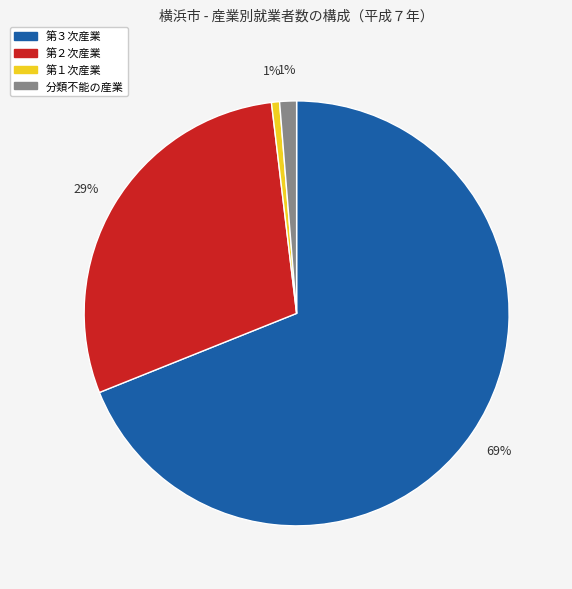

Count the number of slices in the pie.

4